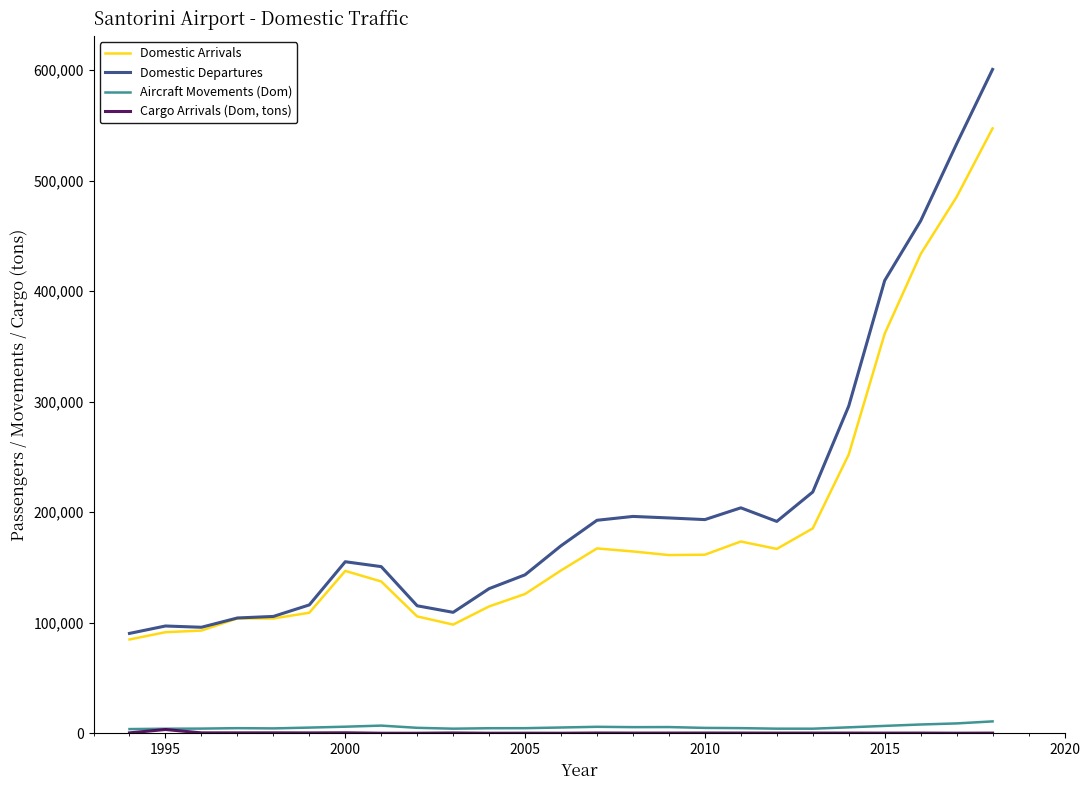

What is the maximum value shown in the chart?

600722